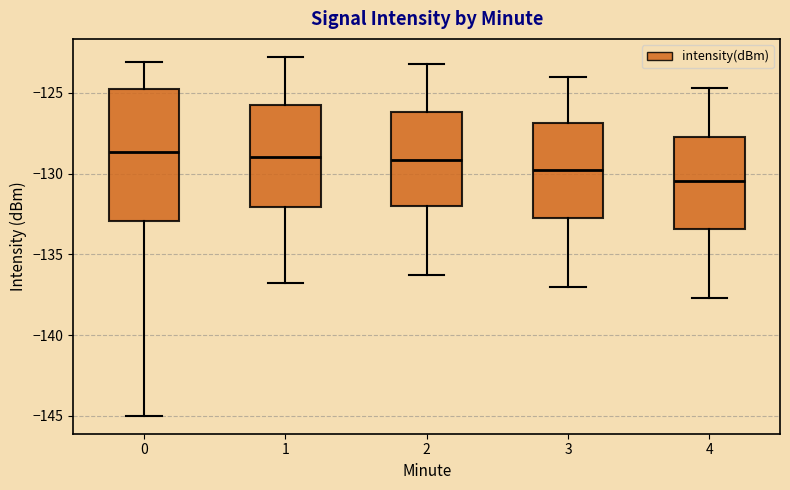

Reading left to right, transcribe this box plot: for each box, give where its median line is, the range the box spans, and where its two whiskers end, as read against the y-axis. The values are not printed on the chart, so give them approximately, as read against the axis.

0: median -128.5, box -133.0 to -125.0, whiskers -145.0 to -123.0
1: median -129.0, box -132.0 to -126.0, whiskers -137.0 to -123.0
2: median -129.0, box -132.0 to -126.0, whiskers -136.5 to -123.0
3: median -129.5, box -132.5 to -127.0, whiskers -137.0 to -124.0
4: median -130.5, box -133.5 to -127.5, whiskers -137.5 to -124.5